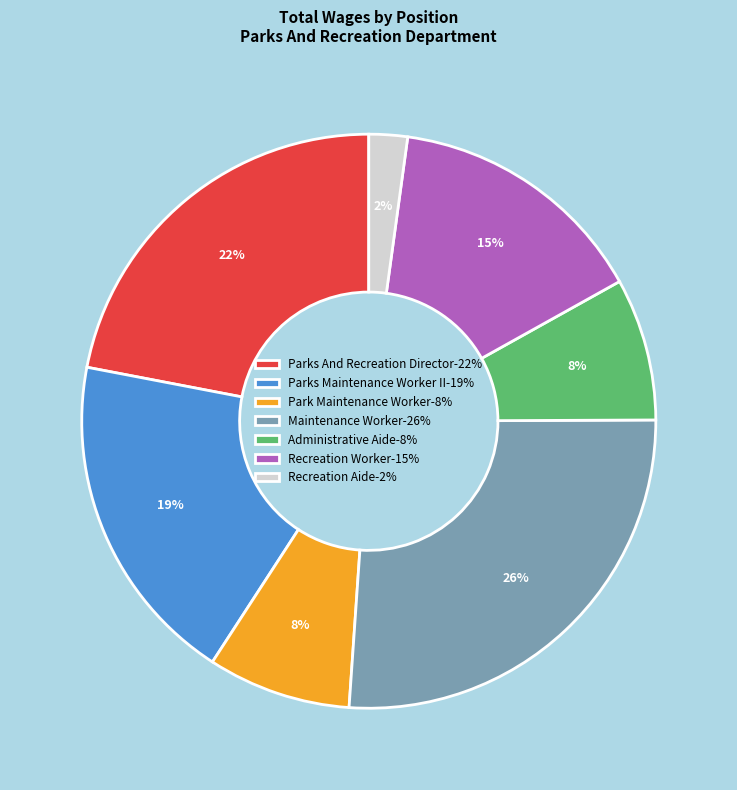

Is it true that Maintenance Worker is 26% of the pie?

True